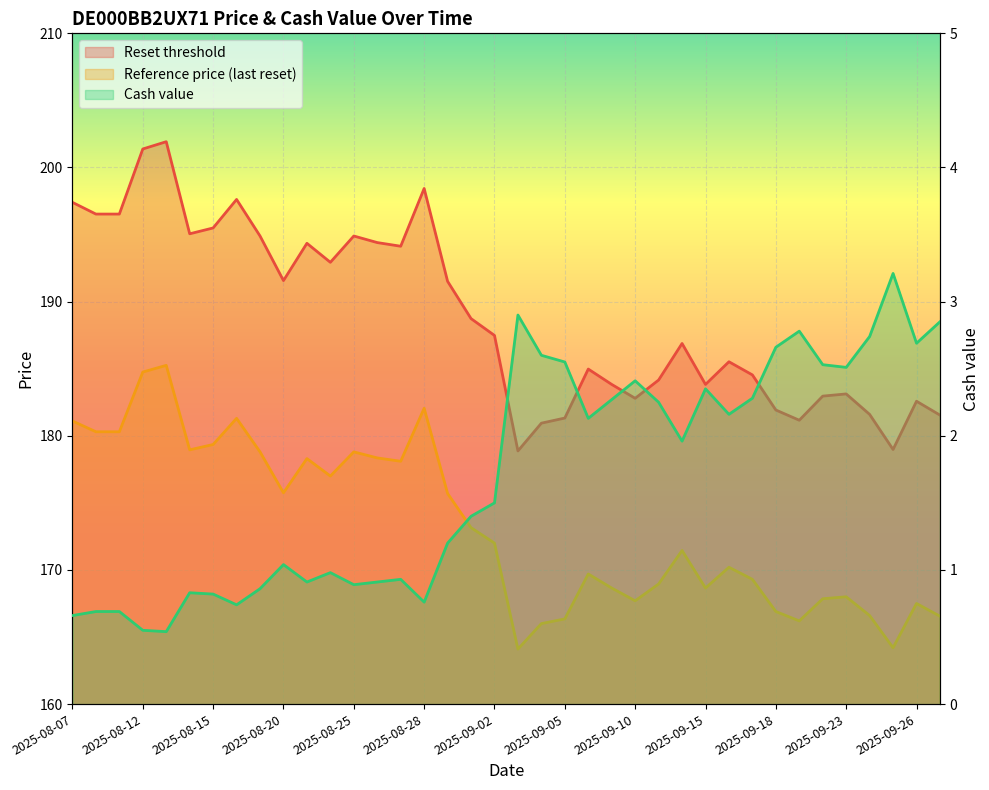

What is the difference between the maximum and second lowest values in the Reference price (last reset) series?

21.1